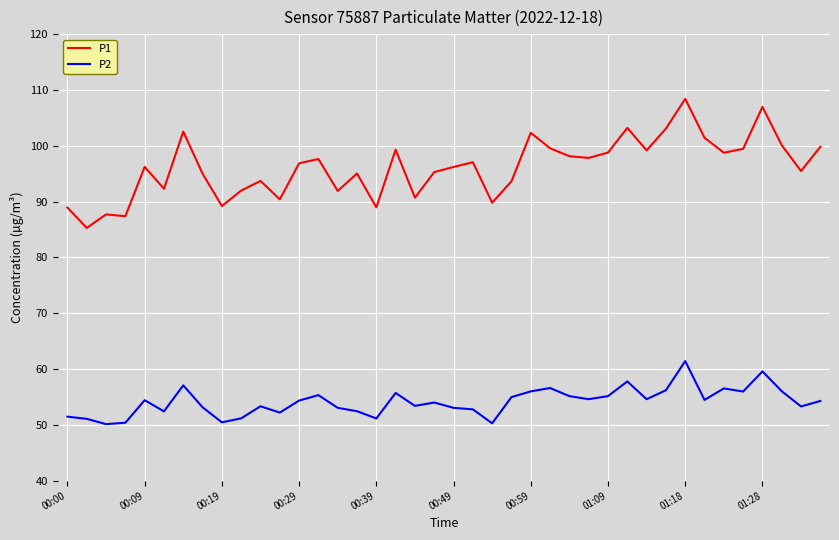

Which series has the largest total across all categories?

P1